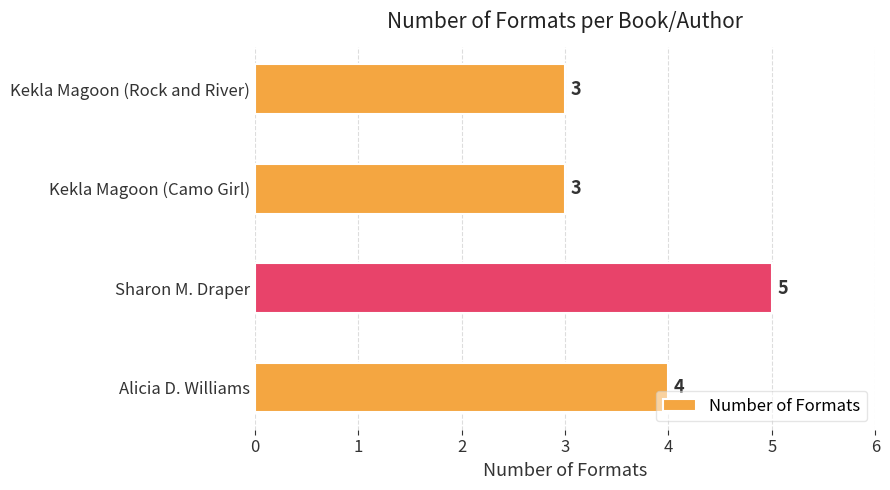

How many categories are shown in the chart?

4